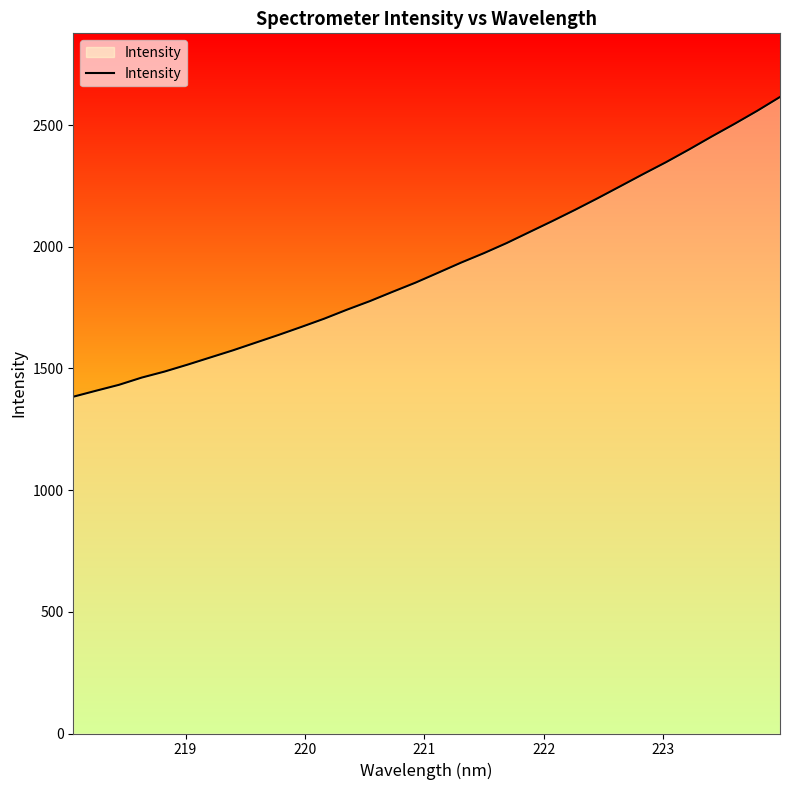

What is the greatest value displayed?

2615.4